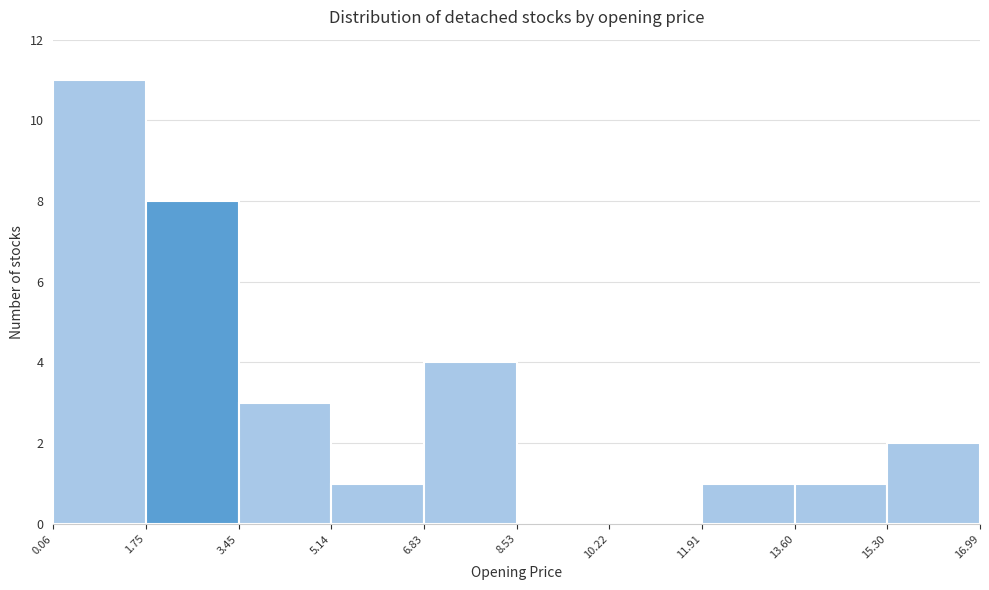

What is the height of the bar covering 13.60 to 15.30 on the x-axis? The values are not printed on the chart, so give them approximately, as read against the axis.

1